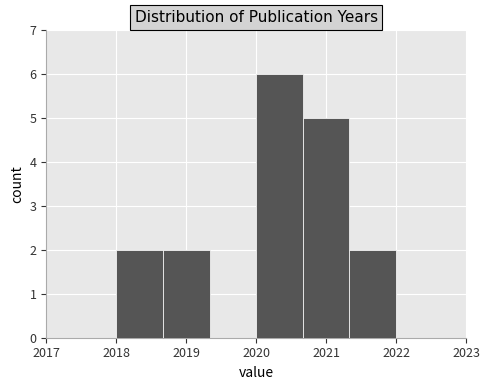

Reading left to right, list every bar in this chart as the range it spans on the x-axis followed by its height. Neither the bar edges nor the heights are printed on the chart, so give them approximately, as read against the axes.

2018.0 to 2018.7: 2
2018.7 to 2019.3: 2
2019.3 to 2020.0: 0
2020.0 to 2020.7: 6
2020.7 to 2021.3: 5
2021.3 to 2022.0: 2